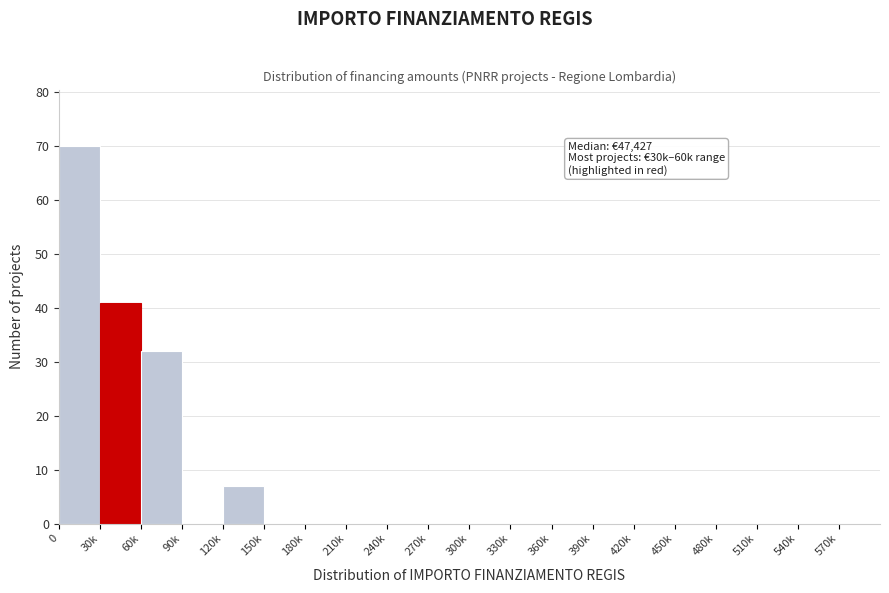

Reading right to left, list all the values displayed in this chart.

570k=0	540k=0	510k=0	480k=0	450k=0	420k=0	390k=0	360k=0	330k=0	300k=0	270k=0	240k=0	210k=0	180k=0	150k=0	120k=7	90k=0	60k=32	30k=41	0=70